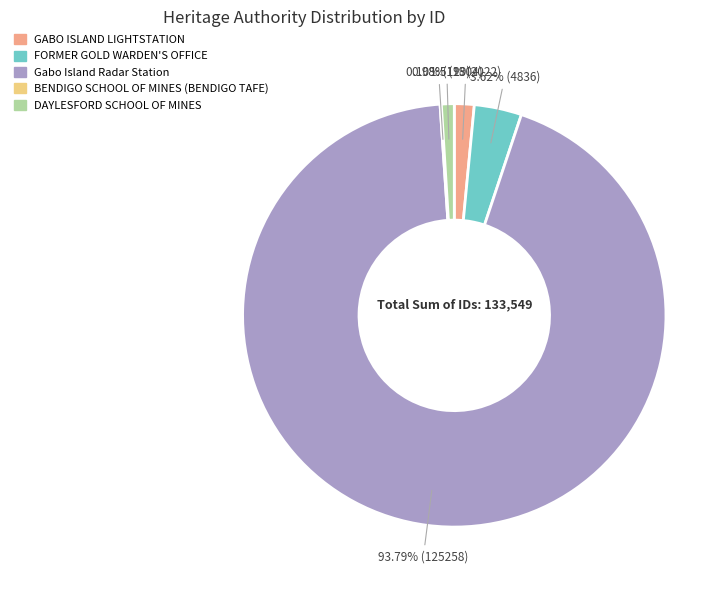

Which has a higher value, Gabo Island Radar Station or DAYLESFORD SCHOOL OF MINES?

Gabo Island Radar Station